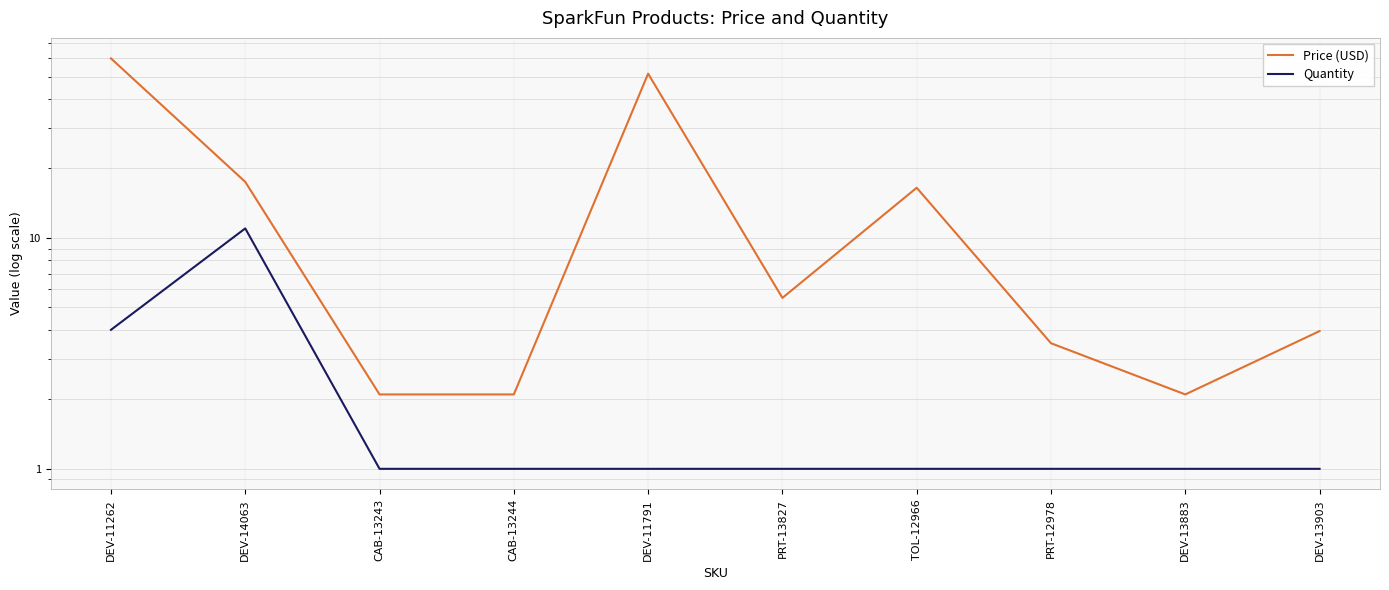

How many Quantity values are between 1 and 2?

8